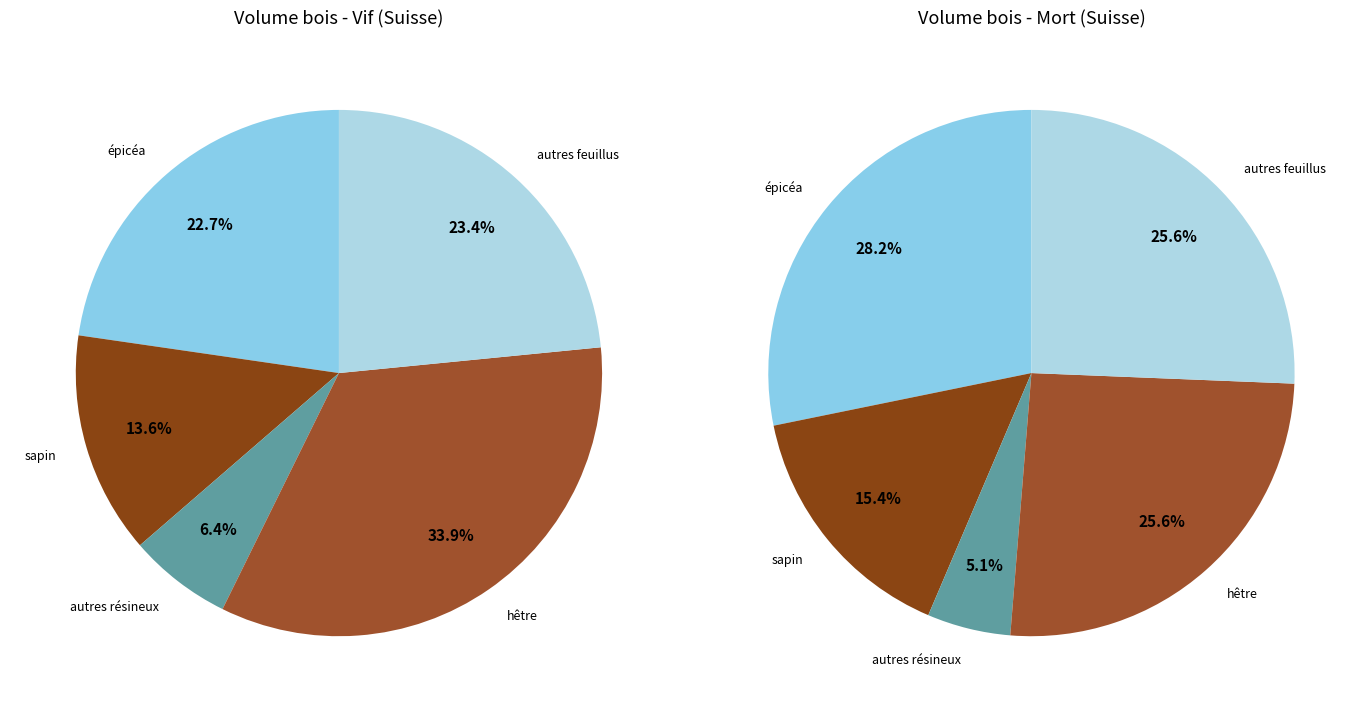

What portion of the pie excludes sapin?

86.4%